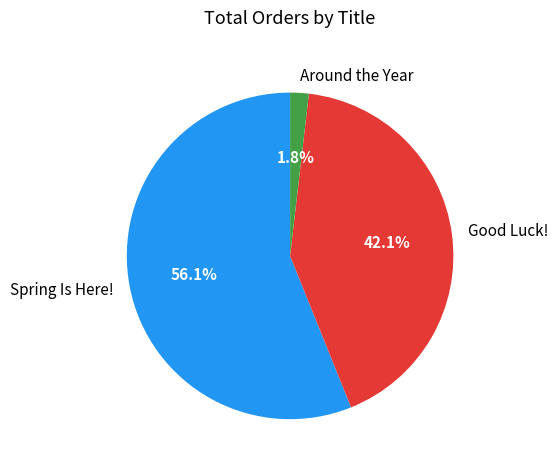

To the nearest percent, what portion does Good Luck! represent?

42%